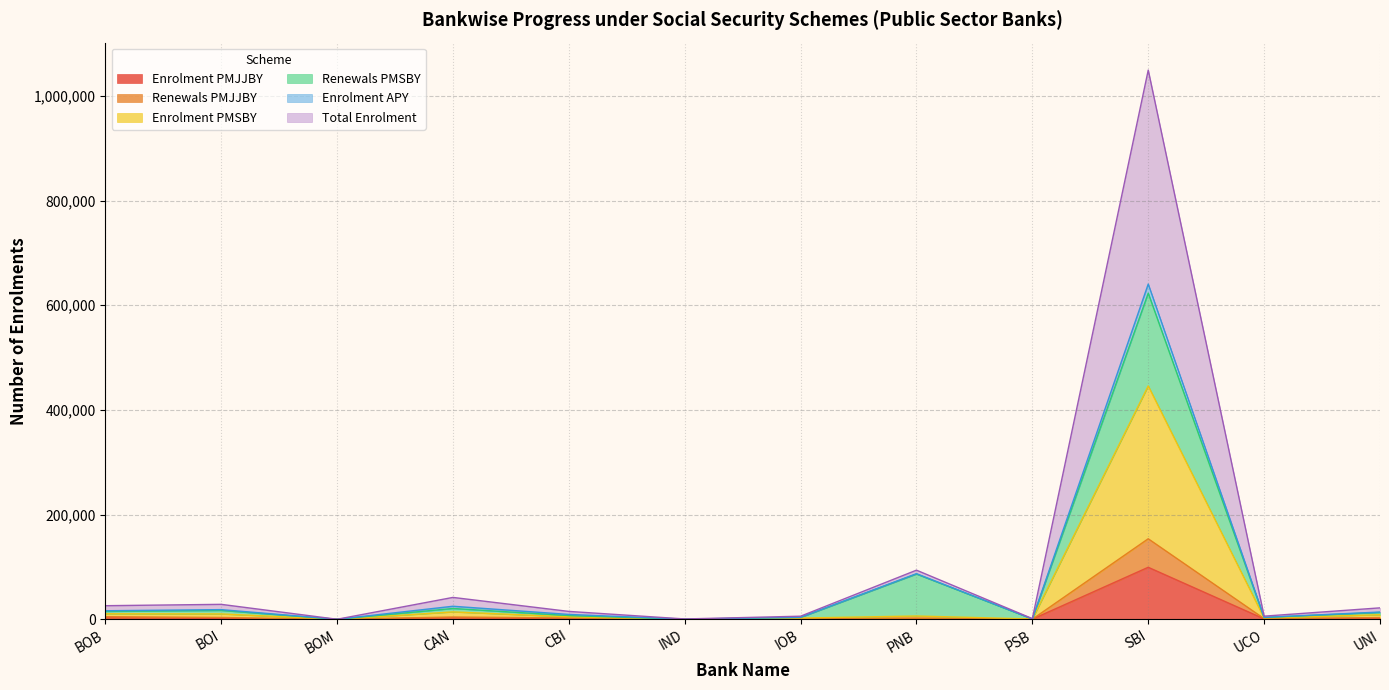

What is the total value across all series at PSB?

2263